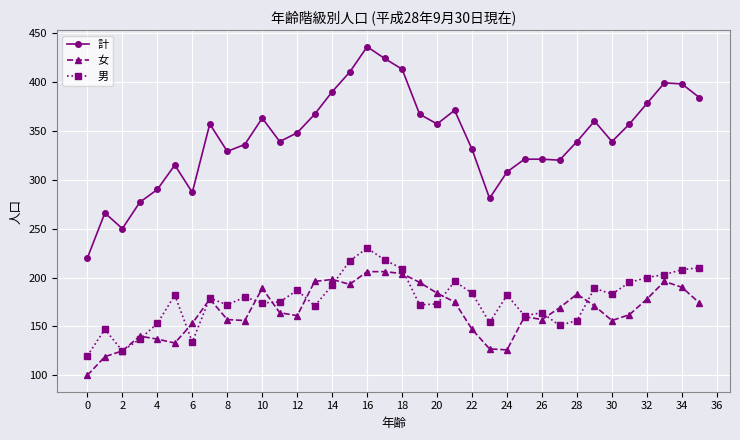

Rank the series by their maximum value, from lowest to highest.

女, 男, 計